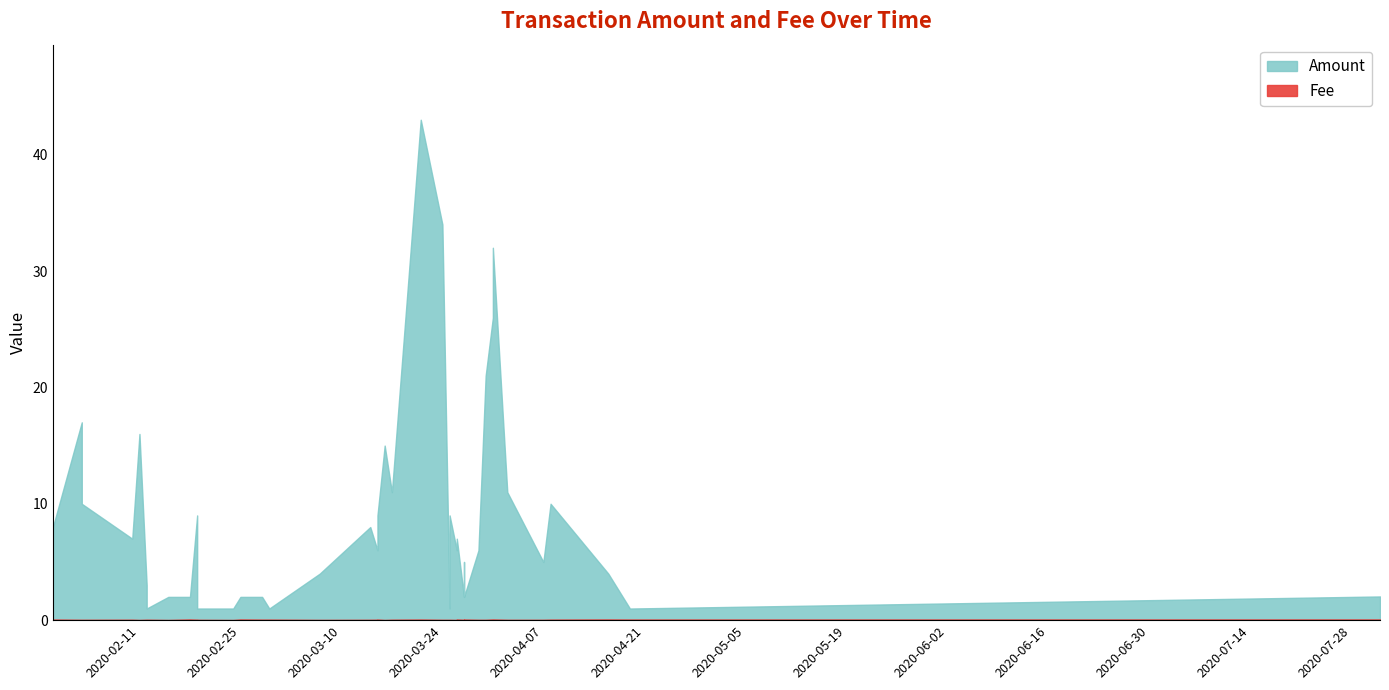

Does the chart have visible grid lines?

No